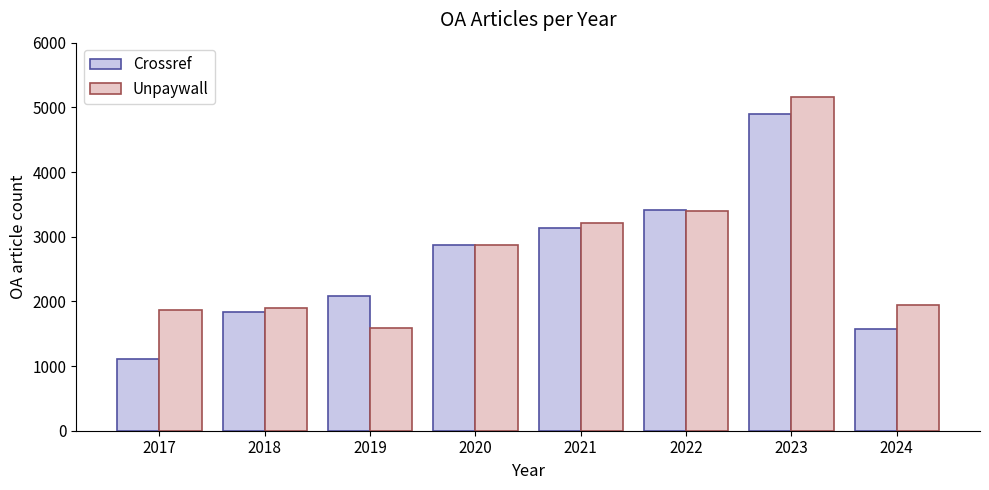

What is the average value of the Crossref series?

2614